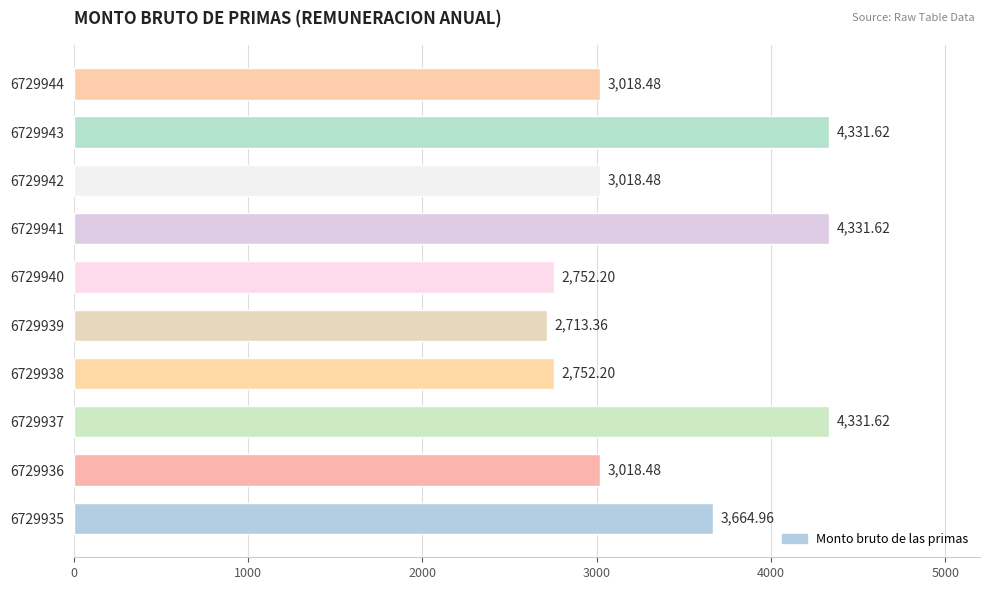

What is the difference between the second highest and second lowest values?

1579.4